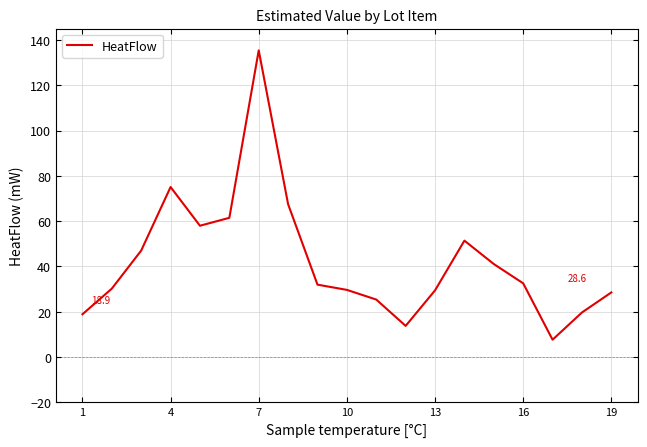

How many lines are shown in the chart?

1